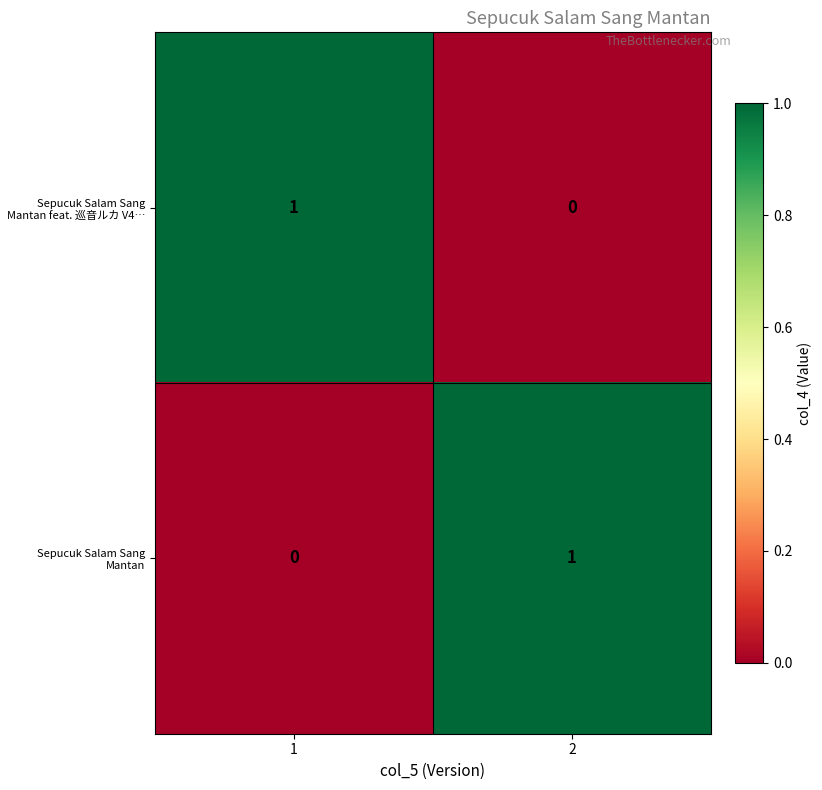

How many categories are shown in the chart?

2